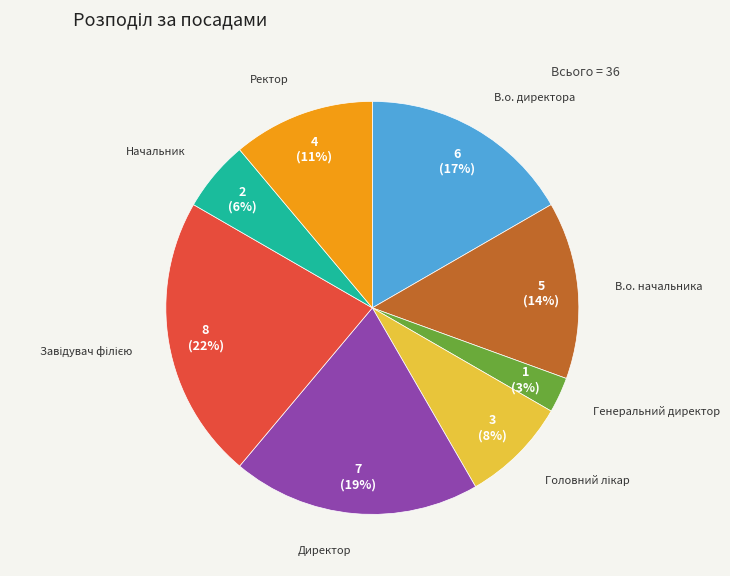

What percentage is the В.о. начальника slice, to the nearest percent?

14%